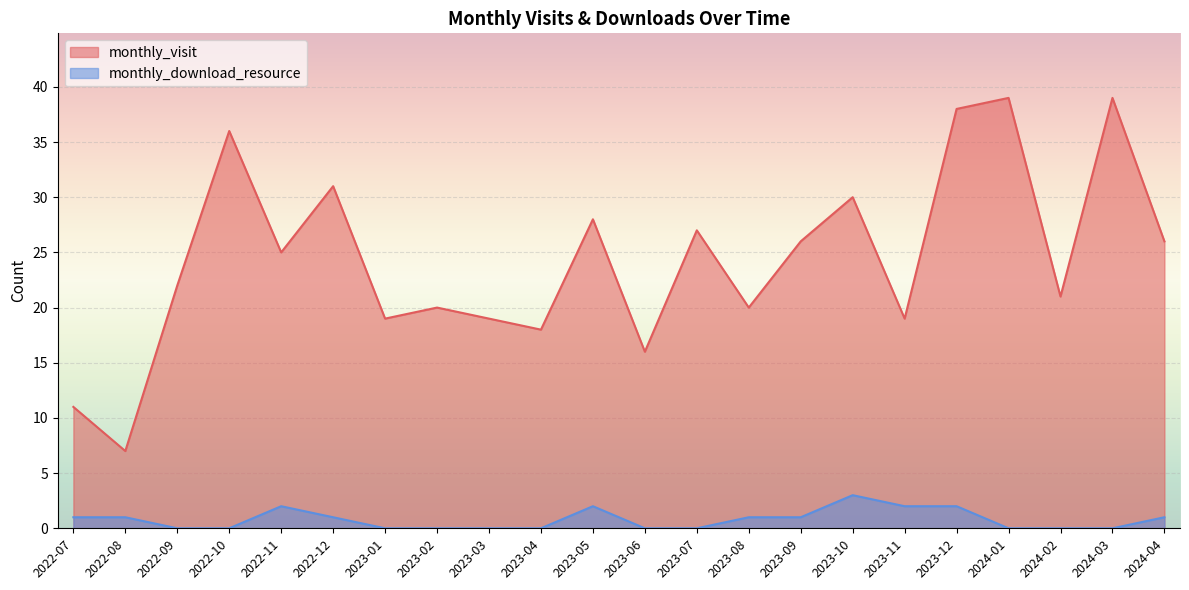

Reading left to right, what are all the values shown in this chart?

monthly_visit: 2022-07=11	2022-08=7	2022-09=22	2022-10=36	2022-11=25	2022-12=31	2023-01=19	2023-02=20	2023-03=19	2023-04=18	2023-05=28	2023-06=16	2023-07=27	2023-08=20	2023-09=26	2023-10=30	2023-11=19	2023-12=38	2024-01=39	2024-02=21	2024-03=39	2024-04=26
monthly_download_resource: 2022-07=1	2022-08=1	2022-09=0	2022-10=0	2022-11=2	2022-12=1	2023-01=0	2023-02=0	2023-03=0	2023-04=0	2023-05=2	2023-06=0	2023-07=0	2023-08=1	2023-09=1	2023-10=3	2023-11=2	2023-12=2	2024-01=0	2024-02=0	2024-03=0	2024-04=1